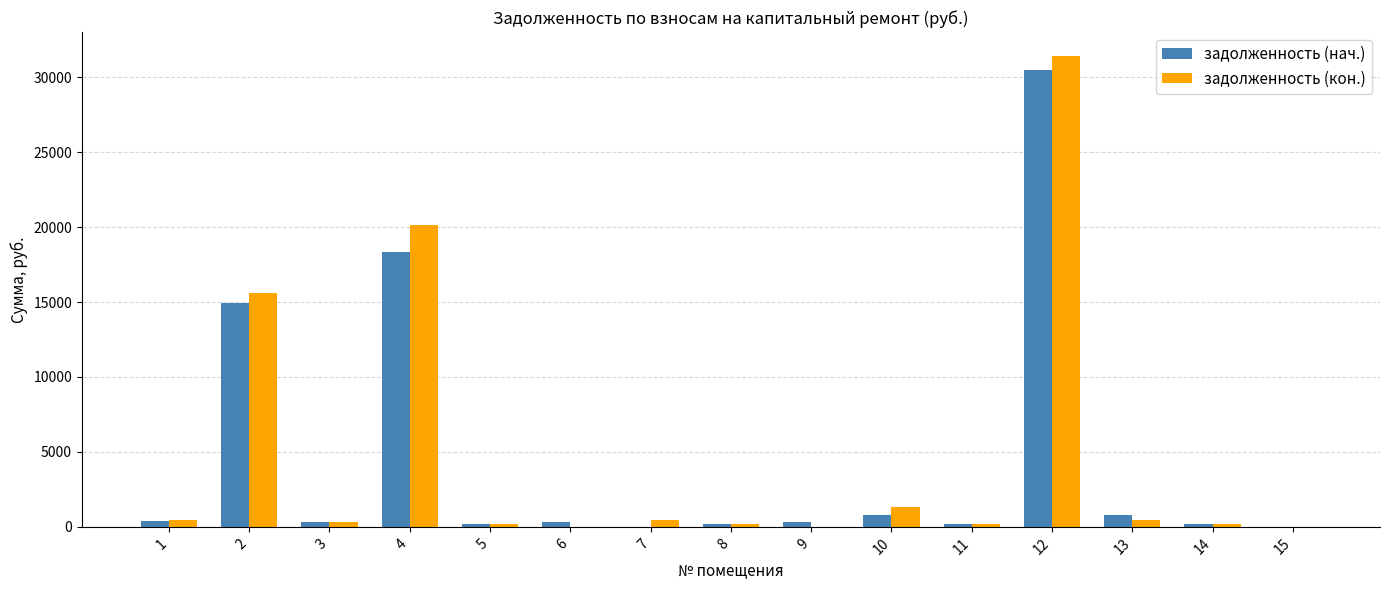

What is the sum of all задолженность (нач.) values?

67454.7